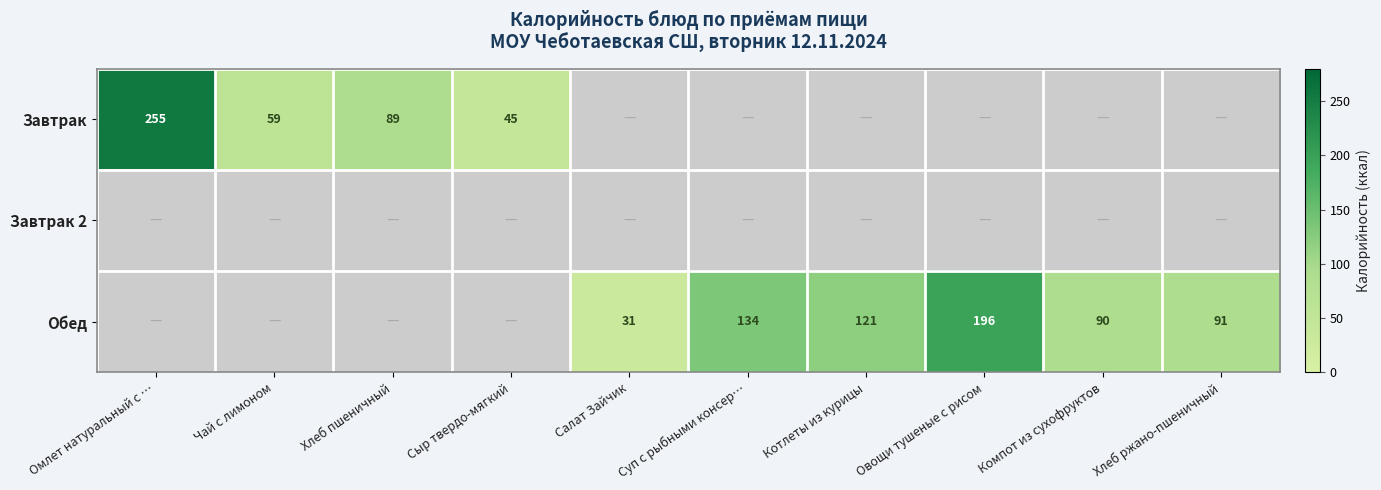

Is it true that Завтрак equals 255 at Омлет натуральный с …?

True